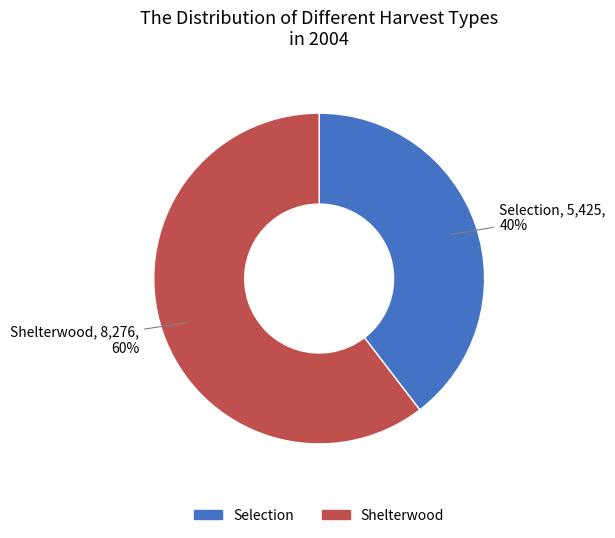

Which slice is the largest?

Shelterwood